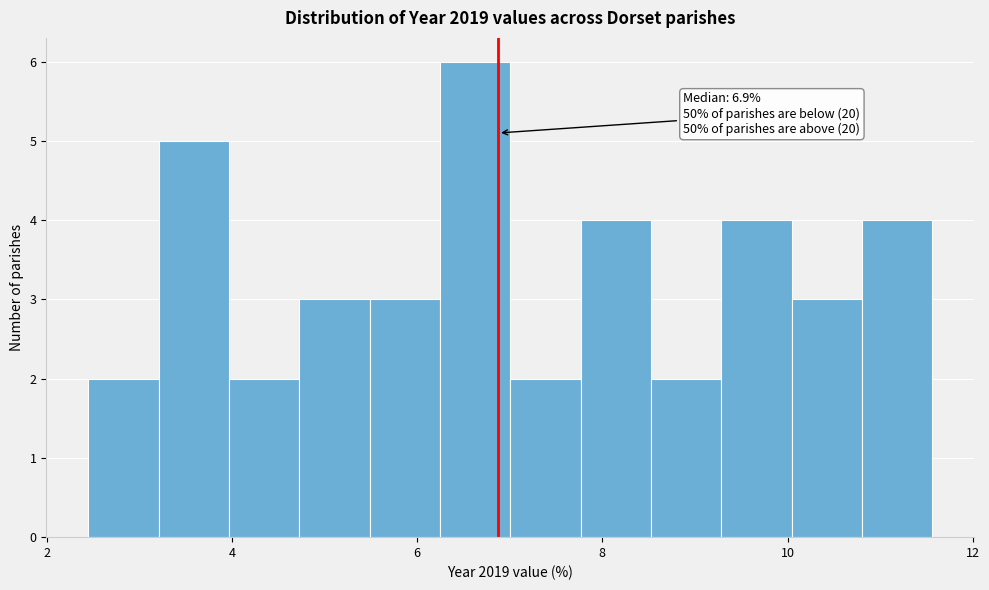

Around what value on the x-axis is the tallest bar? Give the approximate position of its centre, as read against the axis.

6.6